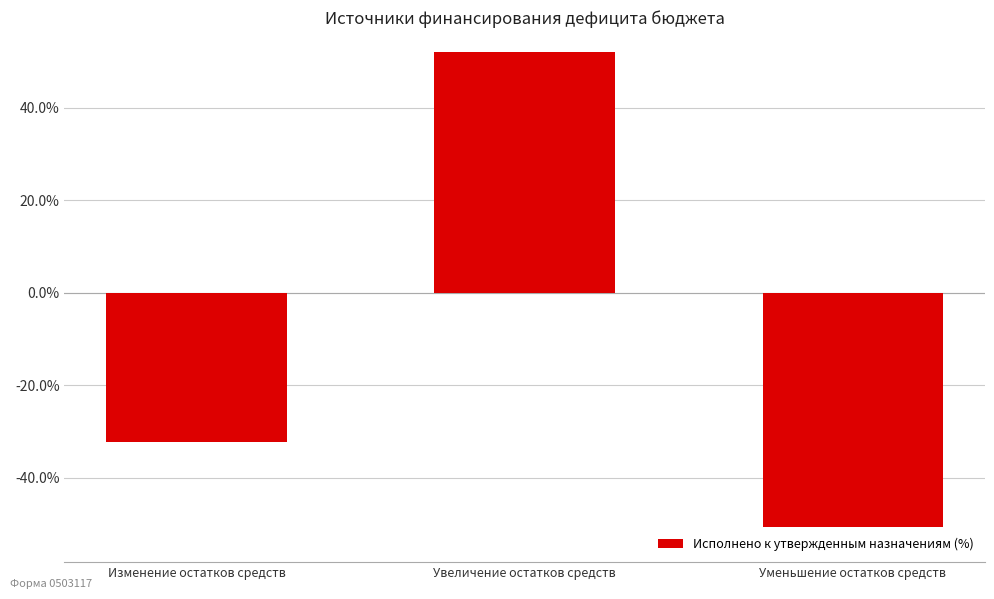

The chart shows a value of -23.4 at Уменьшение остатков средств. True or false?

False